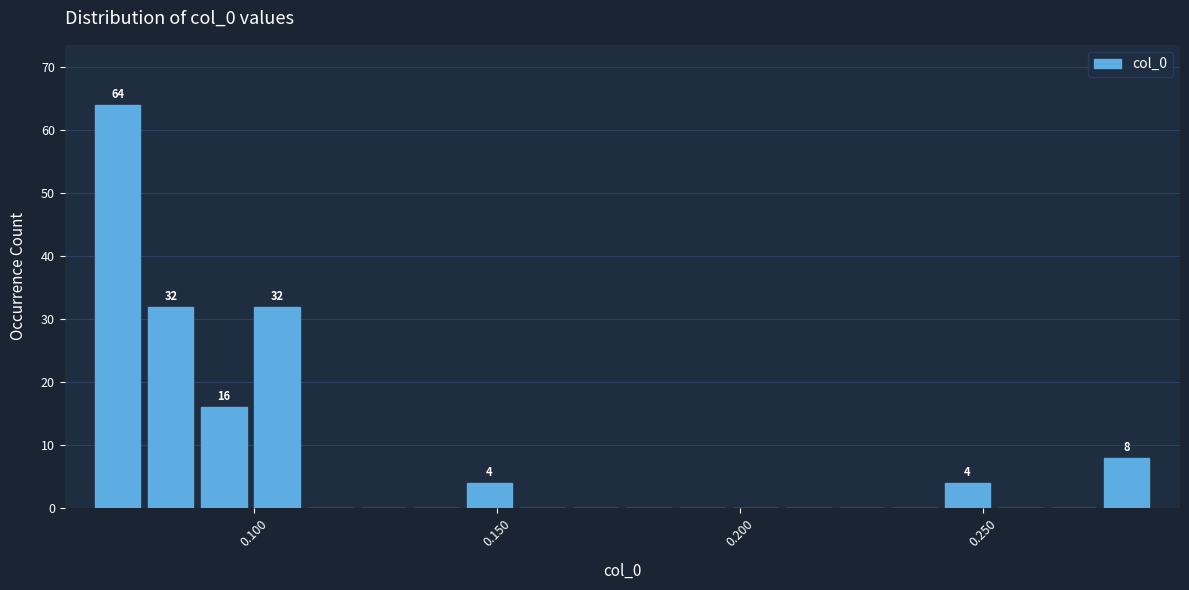

Around what value on the x-axis is the tallest bar? Give the approximate position of its centre, as read against the axis.

0.070